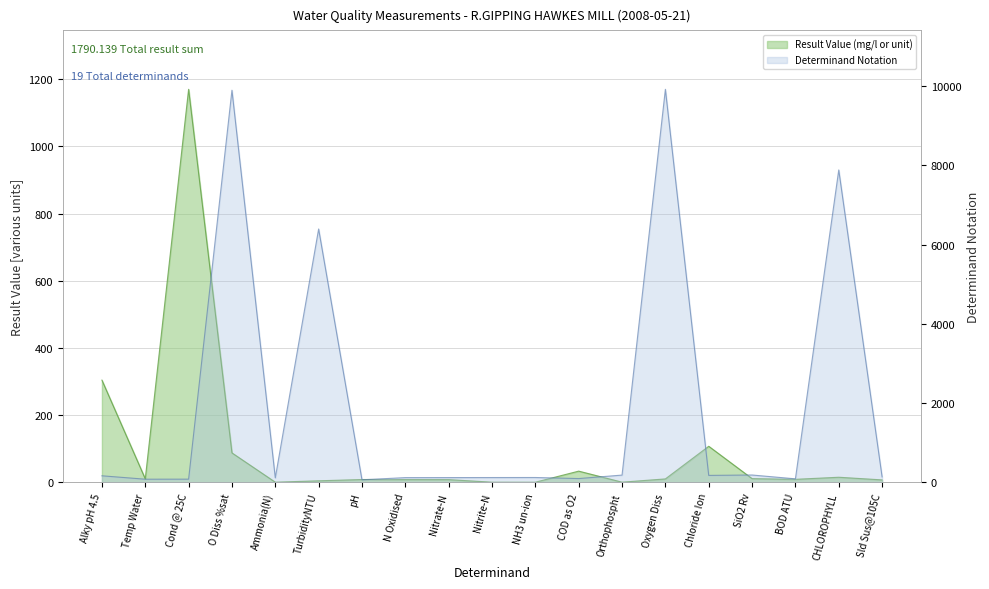

How many points are higher than both their immediate neighbors (excluding endpoints)?

5